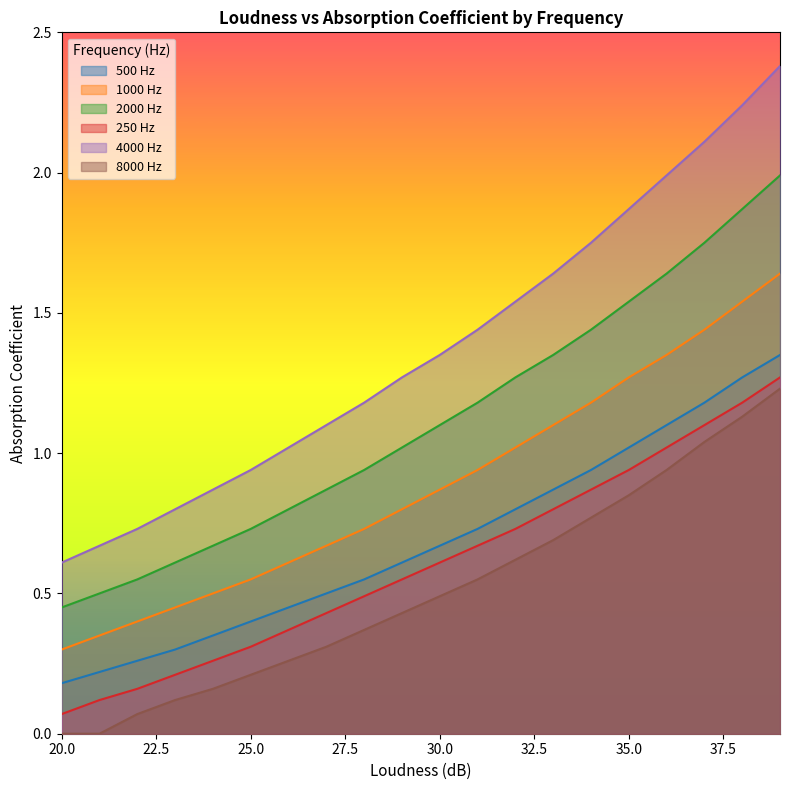

At which label does 1000 Hz reach its peak?

39